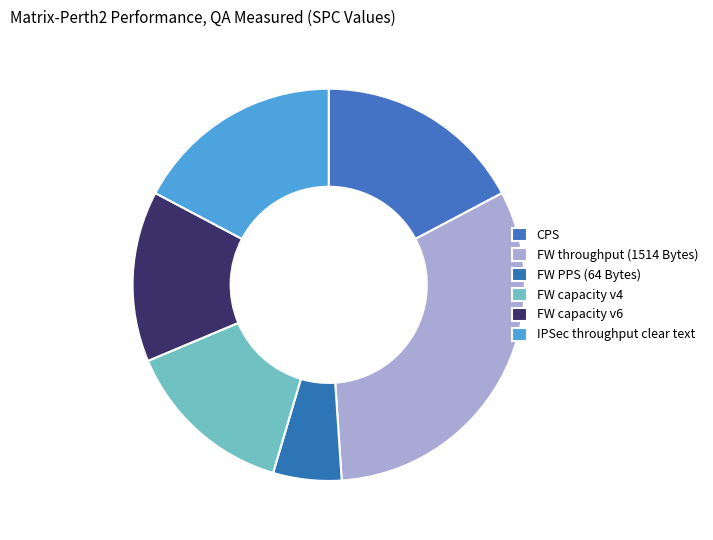

True or false: FW capacity v6 accounts for 14% of the total.

True